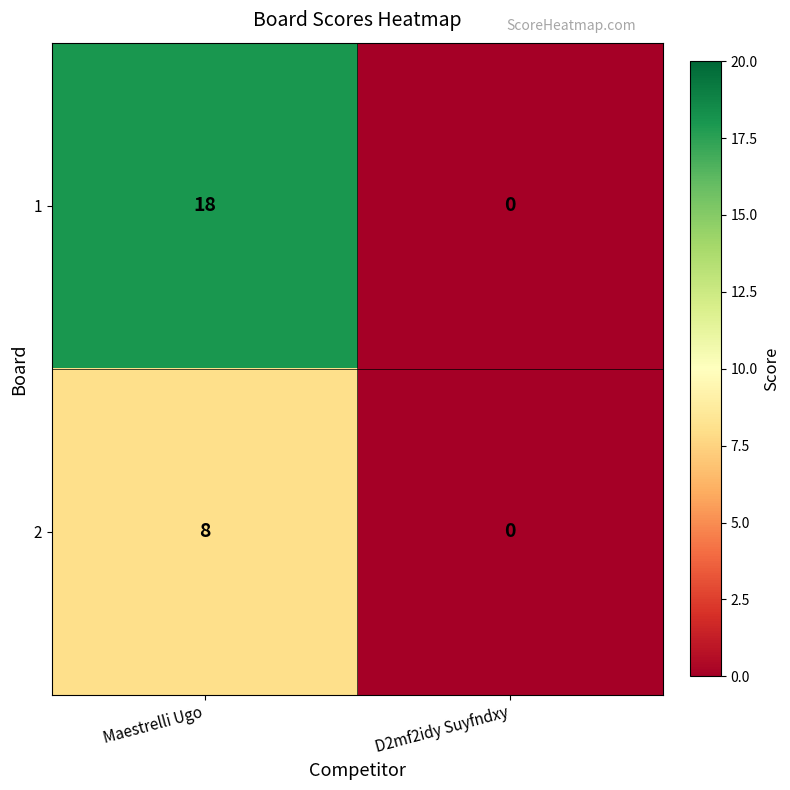

The 1 series shows 0 at D2mf2idy Suyfndxy. True or false?

True